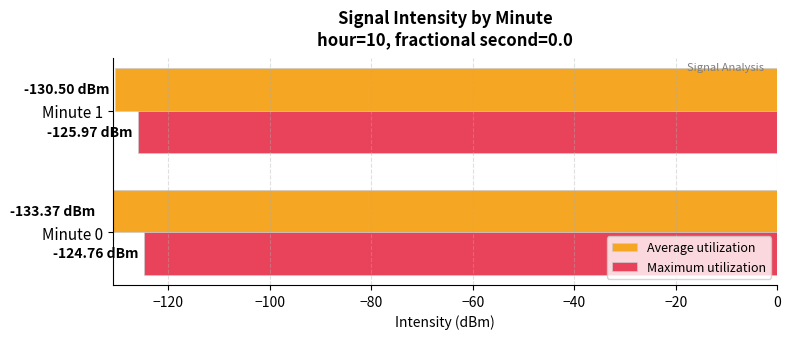

What is the average value of the Average utilization series?

-131.9